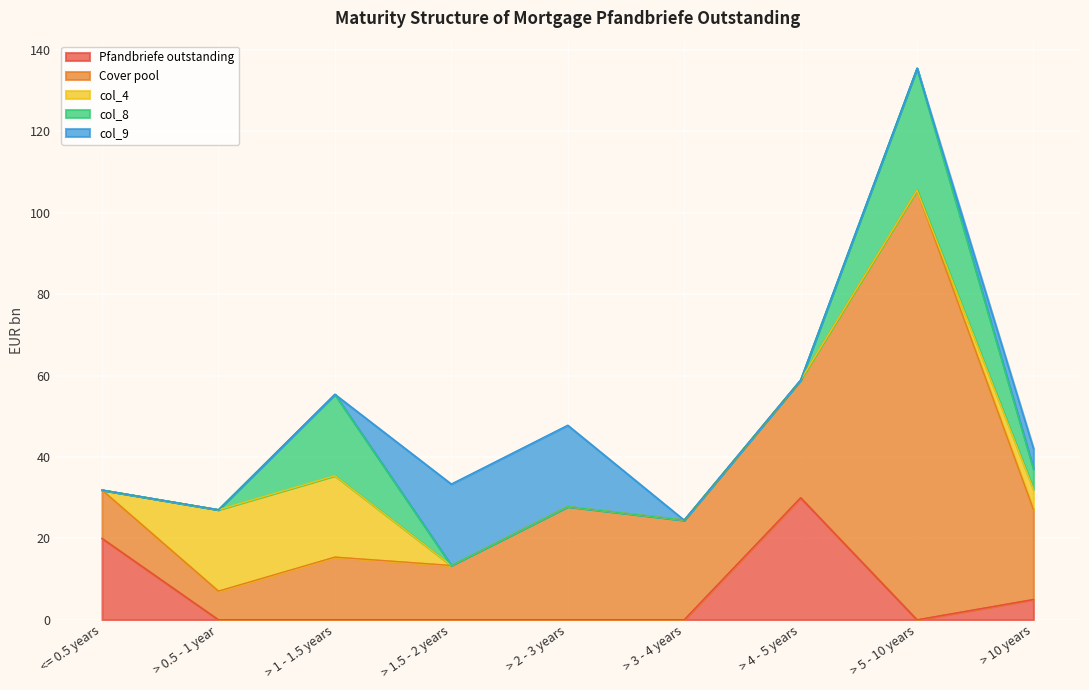

Is it true that col_4 equals 6.5 at > 2 - 3 years?

False